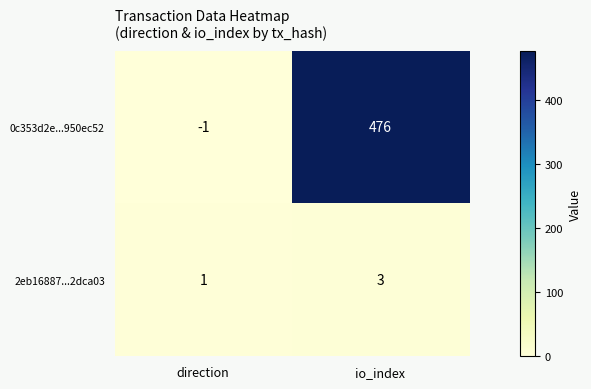

Rank the series by their maximum value, from lowest to highest.

2eb16887...2dca03, 0c353d2e...950ec52